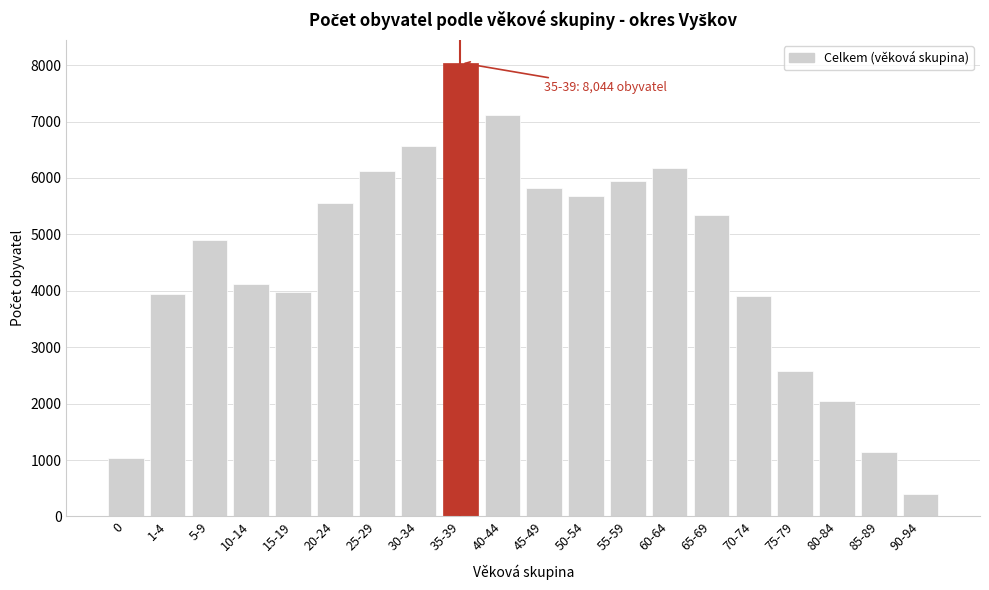

What is the sum of all values?

90403